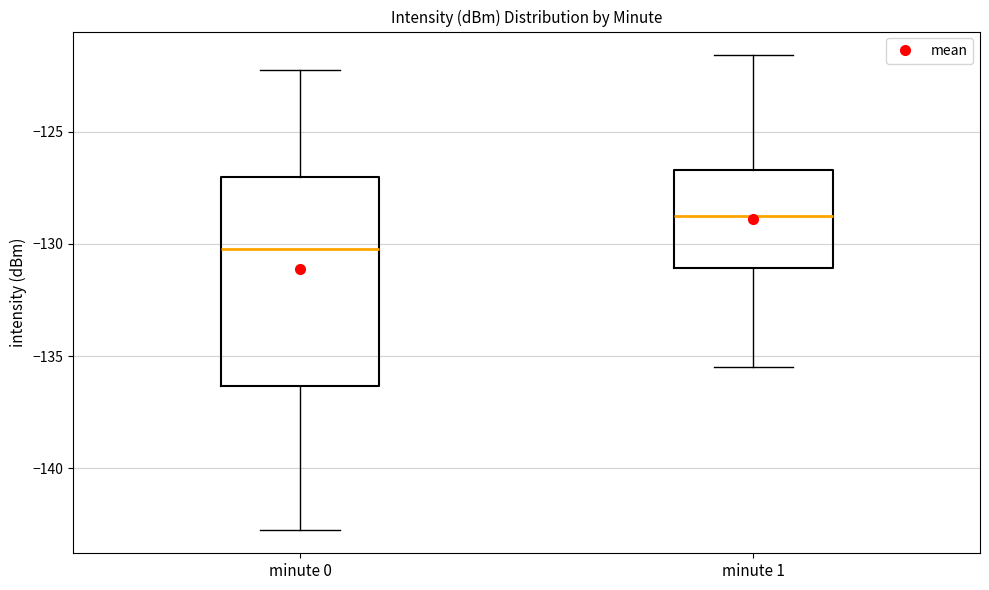

Where is the lower edge of the box for minute 1 on the y-axis? The values are not printed on the chart, so give them approximately, as read against the axis.

-131.0